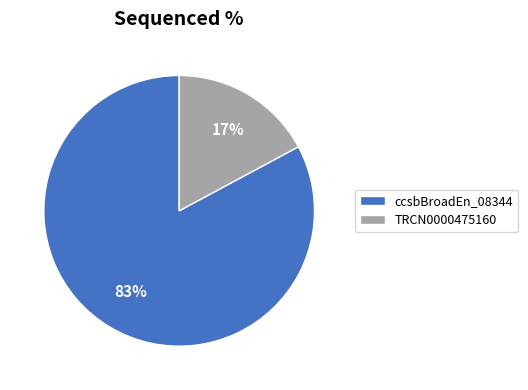

True or false: TRCN0000475160 accounts for 23% of the total.

False